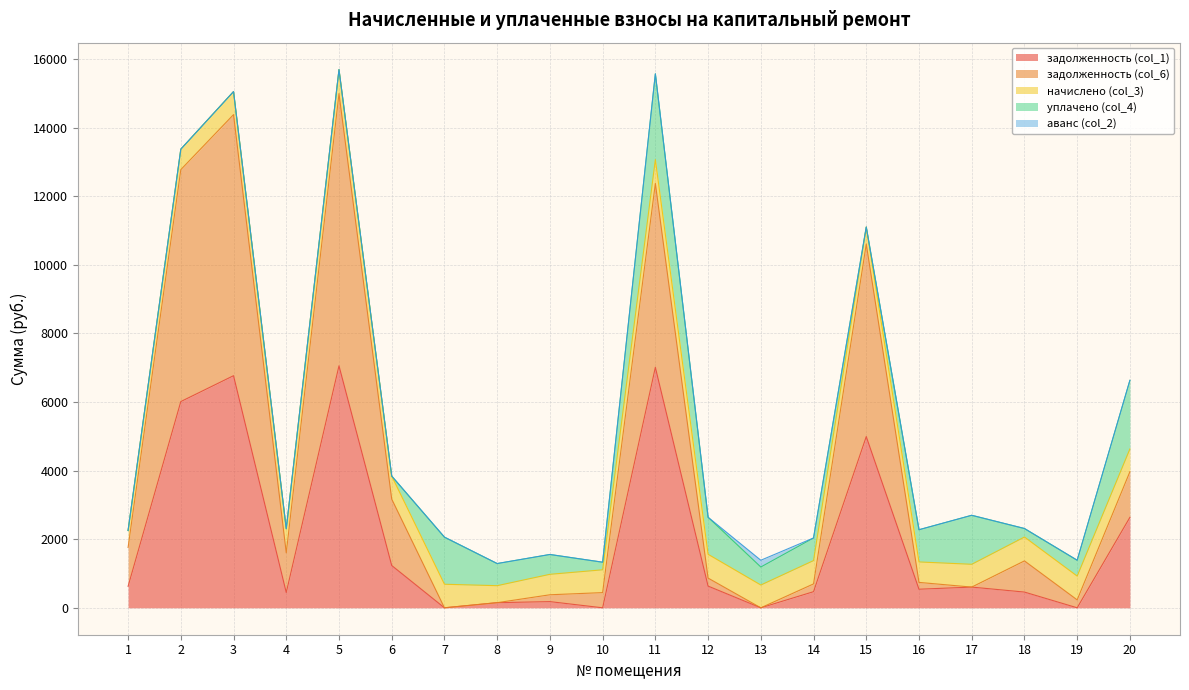

How many lines are shown in the chart?

5